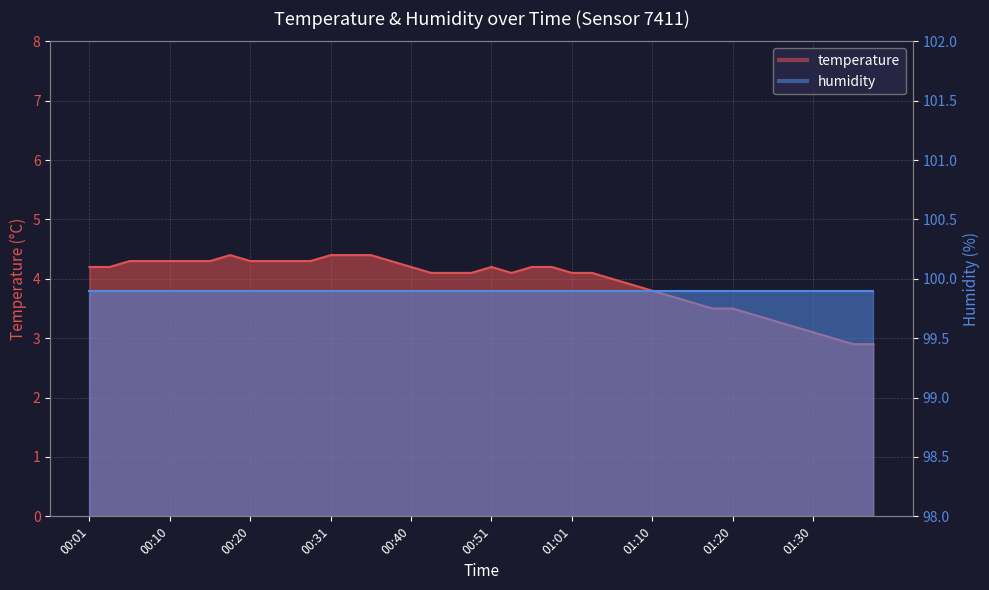

How many categories are shown in the chart?

40